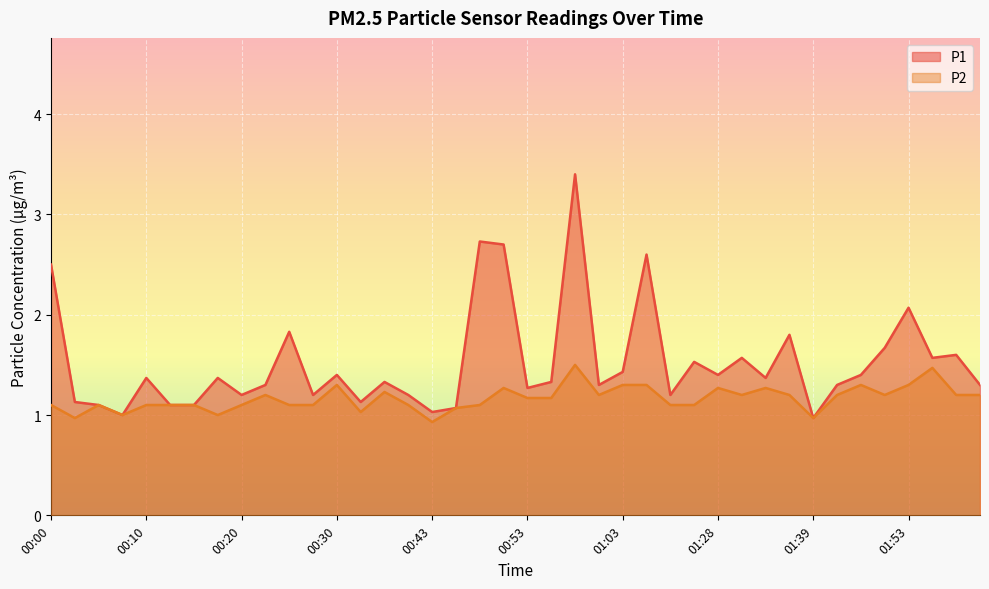

How many data points does each series have?

40